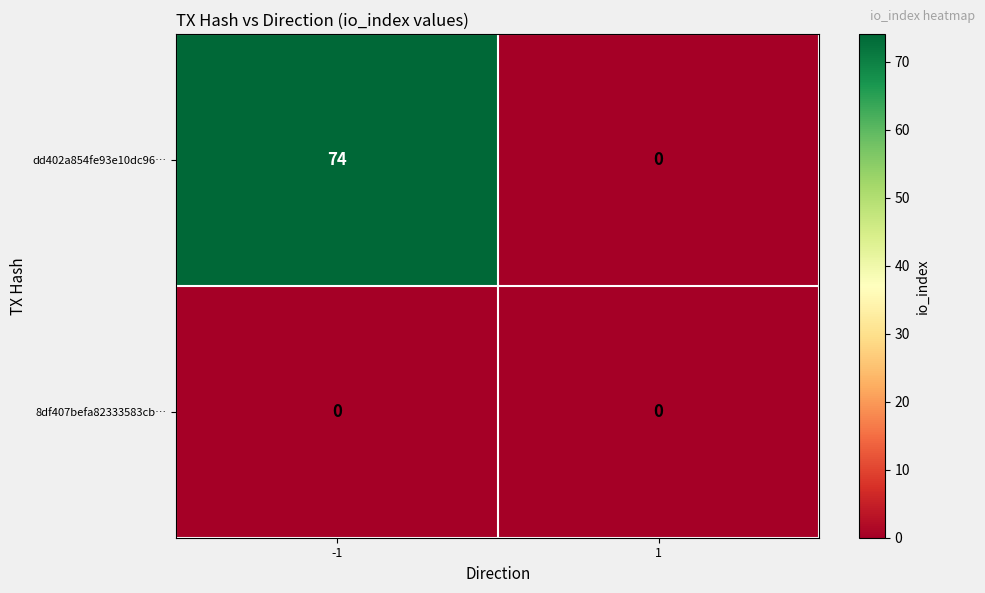

Which series has the largest total across all categories?

dd402a854fe93e10dc96…